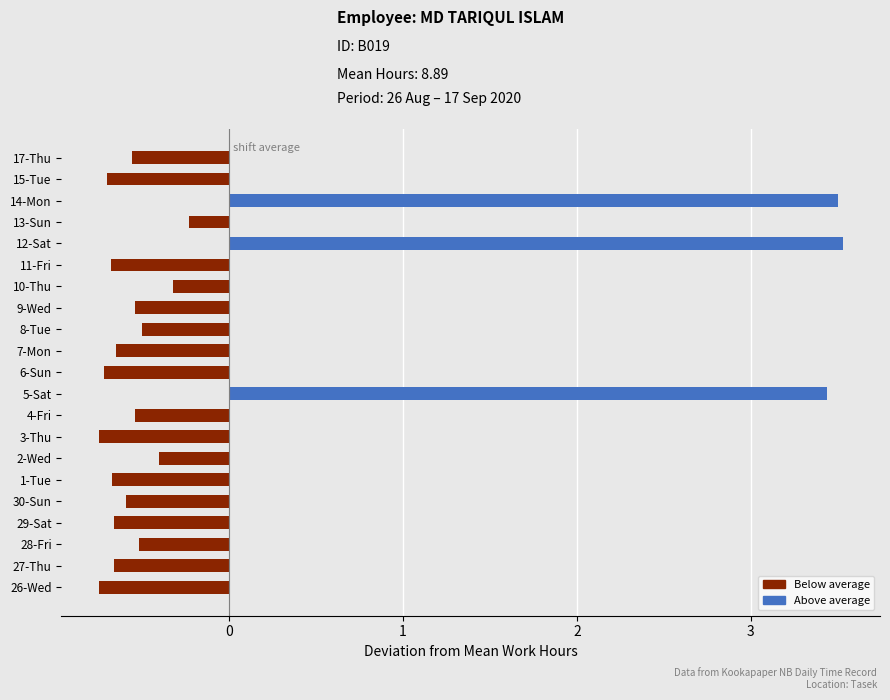

Between 13-Sun and 5-Sat, which is larger?

5-Sat